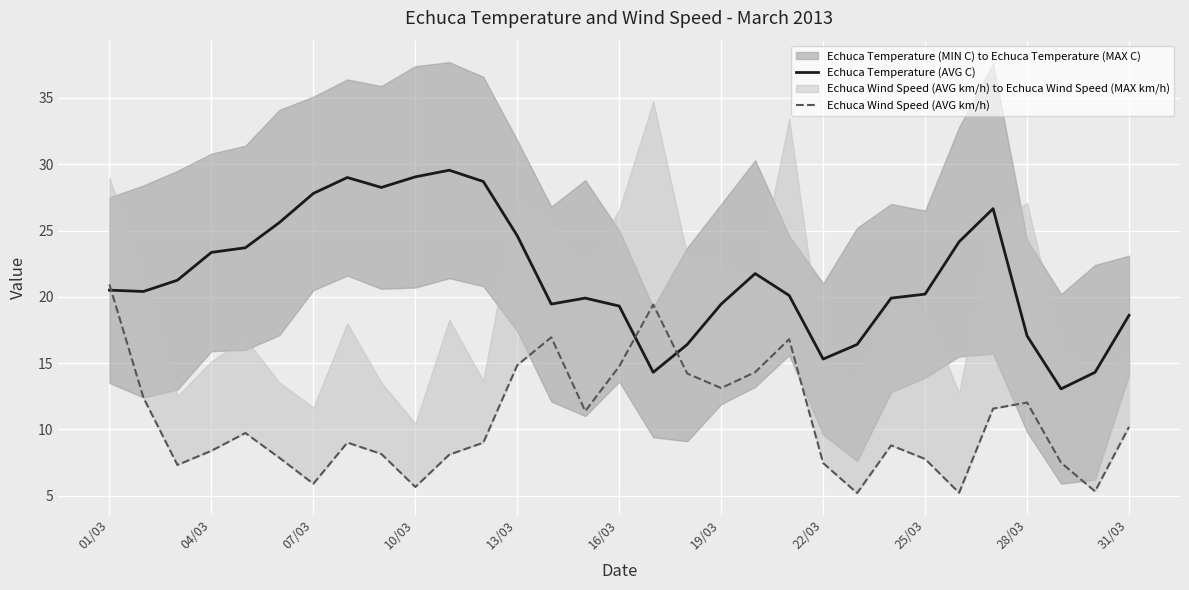

How many data points in Echuca Temperature (AVG C) are above 20?

18